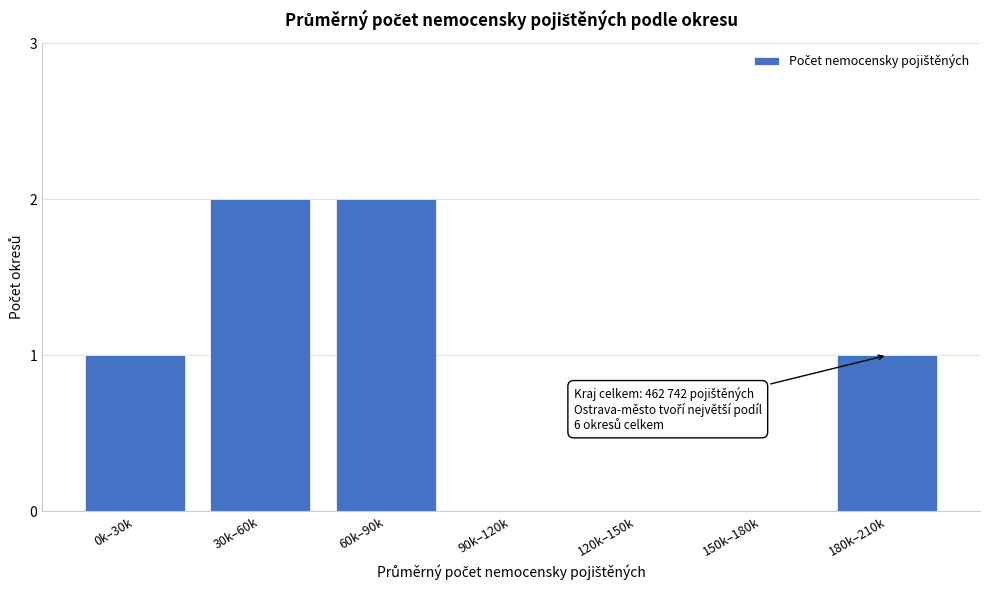

Approximately how many times larger is the value at 60k–90k compared to 0k–30k?

2.0